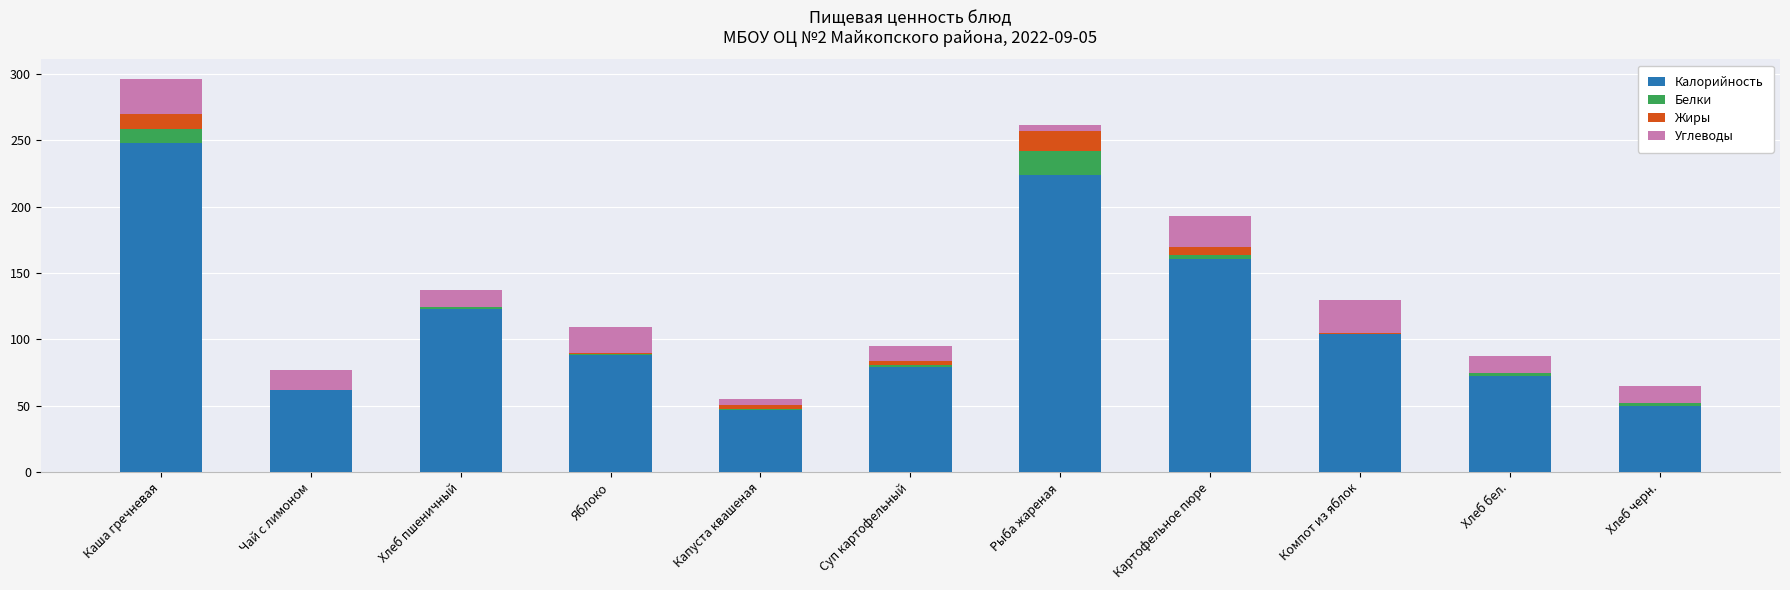

What is the total value across all series at Капуста квашеная?

55.2